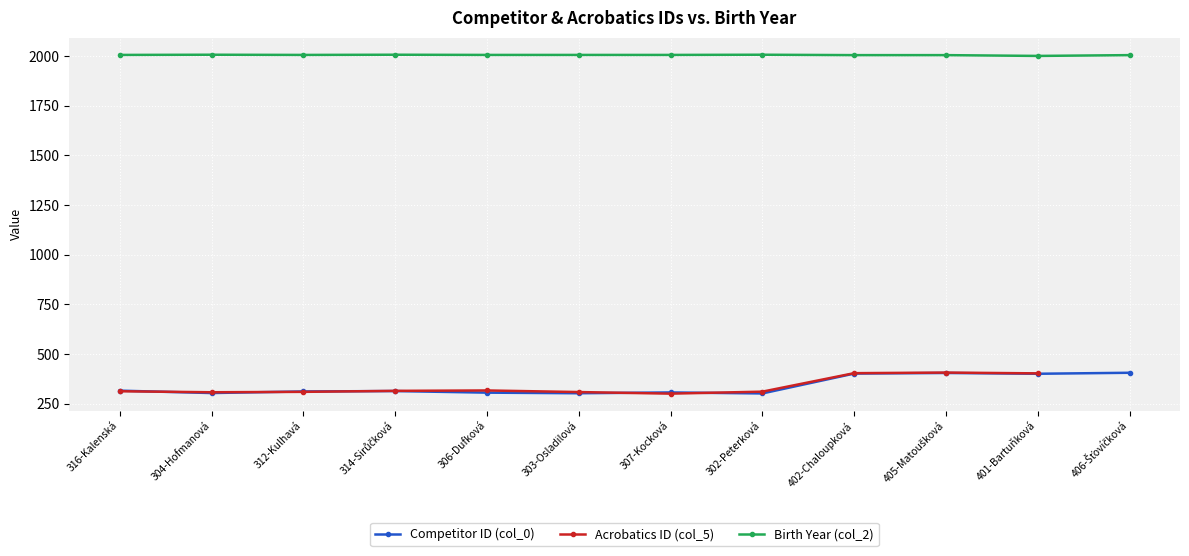

Which label corresponds to the smallest value in the chart?

307-Kocková